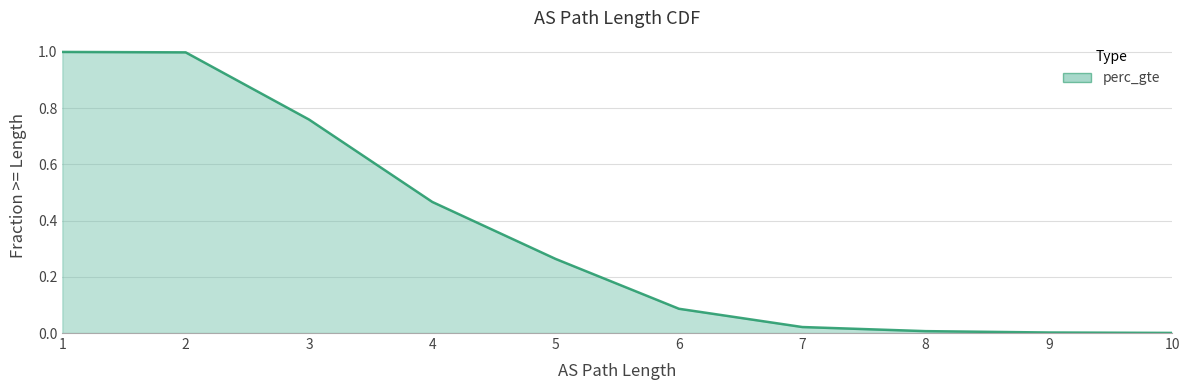

Does the chart display data point markers on the line(s)?

No